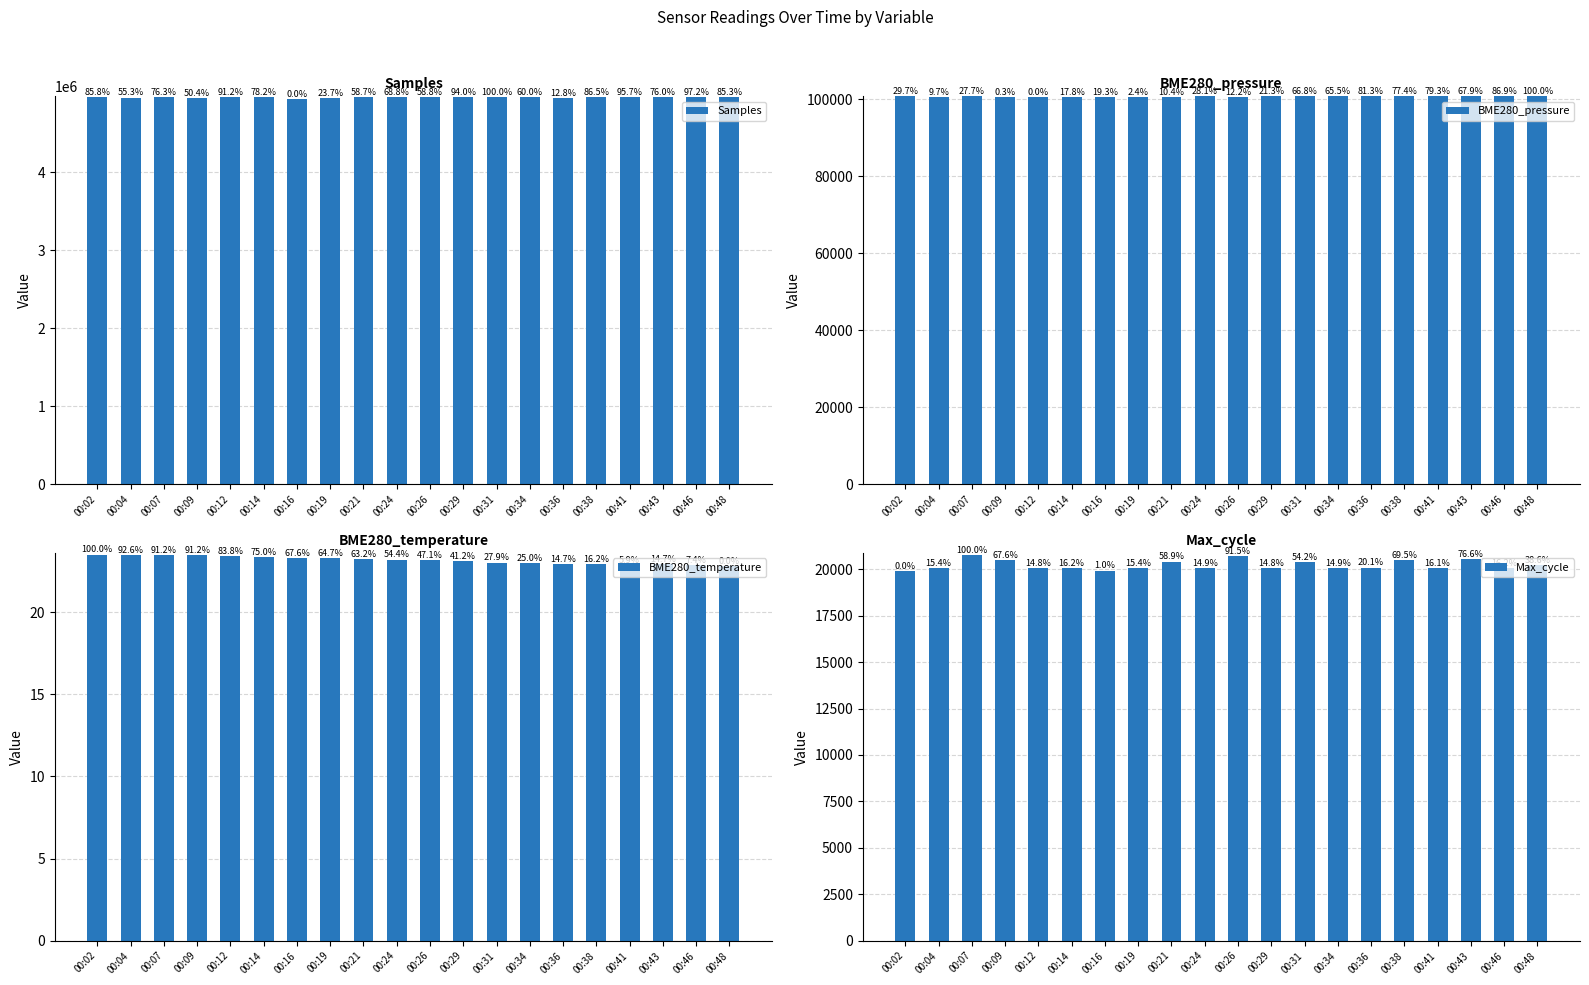

What is the sum of the Samples values at 00:02 and 00:36?

9919972.0